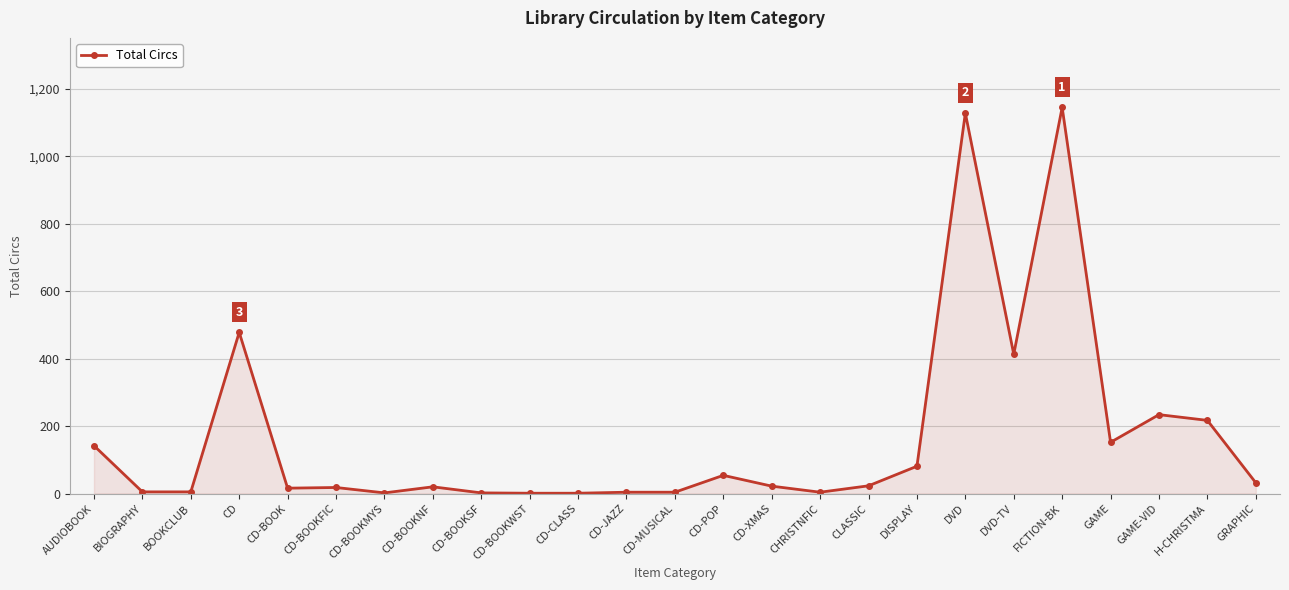

Approximately how many times larger is the value at H-CHRISTMA compared to DISPLAY?

2.7